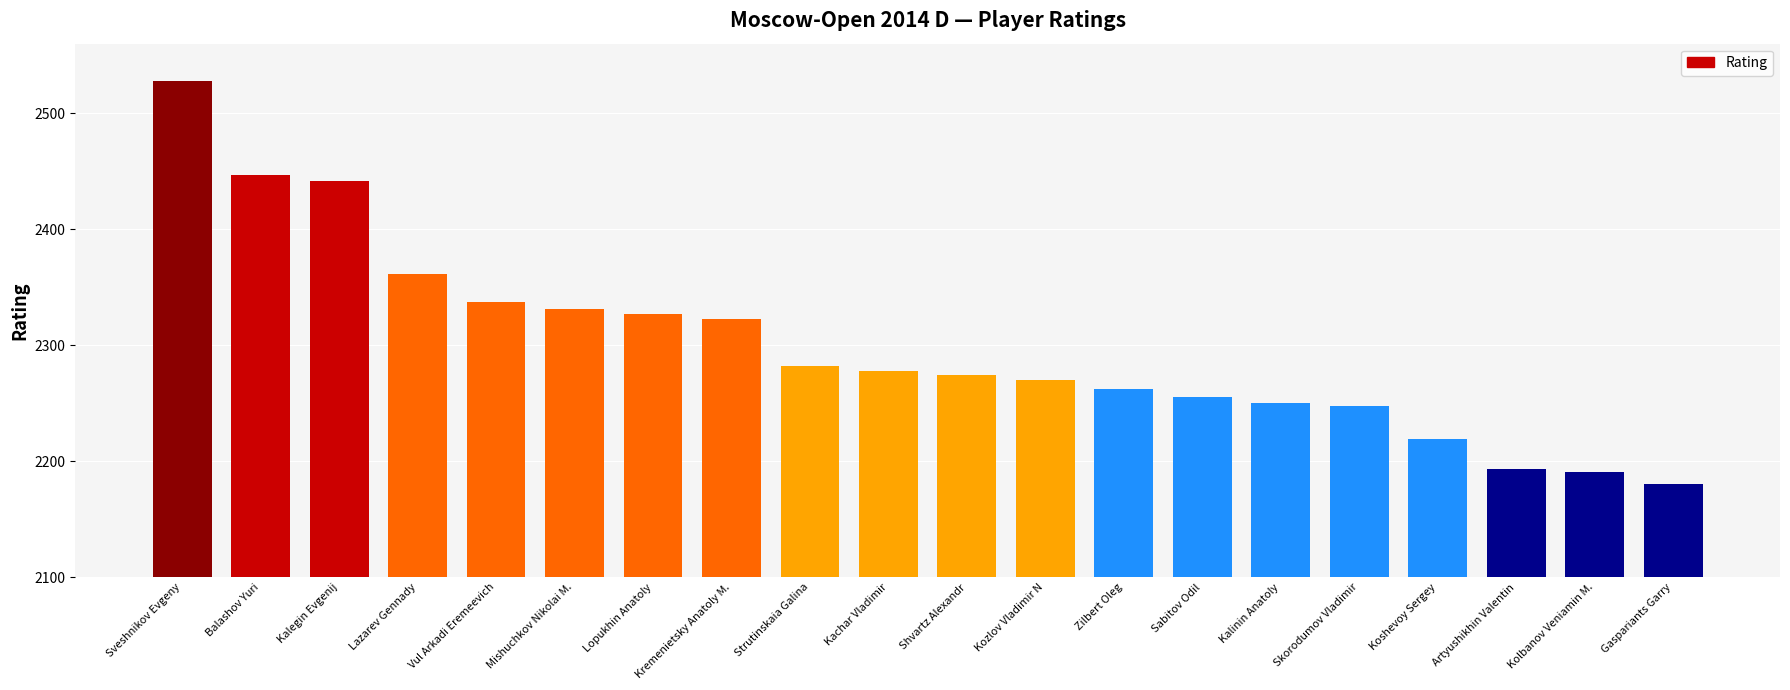

What is the average value?

2300